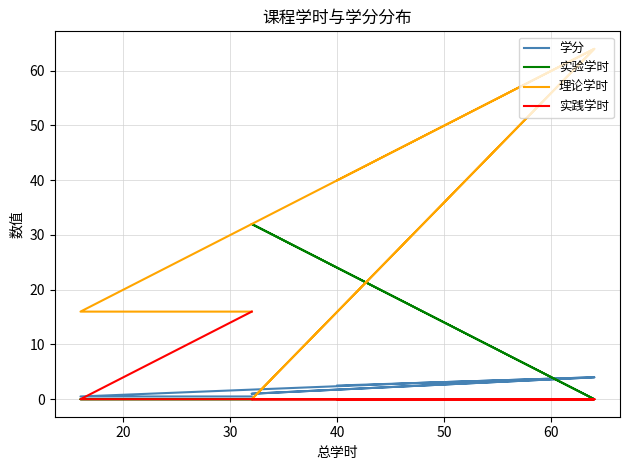

Reading left to right, extract all data points from this chart.

学分: 2.5	4.0	1.0	4.0	4.0	3.0	0.5	0.5
实验学时: 0.0	0.0	32.0	0.0	0.0	0.0	0.0	0.0
理论学时: 40.0	64.0	0.0	64.0	64.0	48.0	16.0	16.0
实践学时: 0.0	0.0	0.0	0.0	0.0	0.0	0.0	16.0